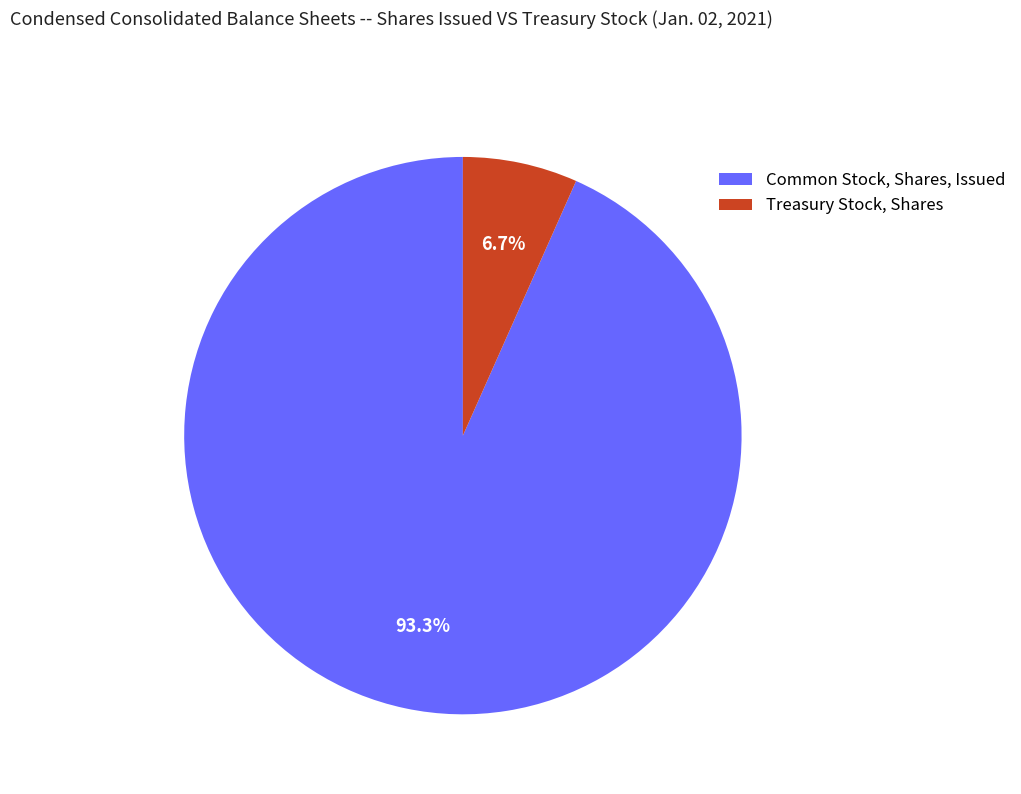

The Common Stock, Shares, Issued slice represents 93% of the pie. True or false?

True